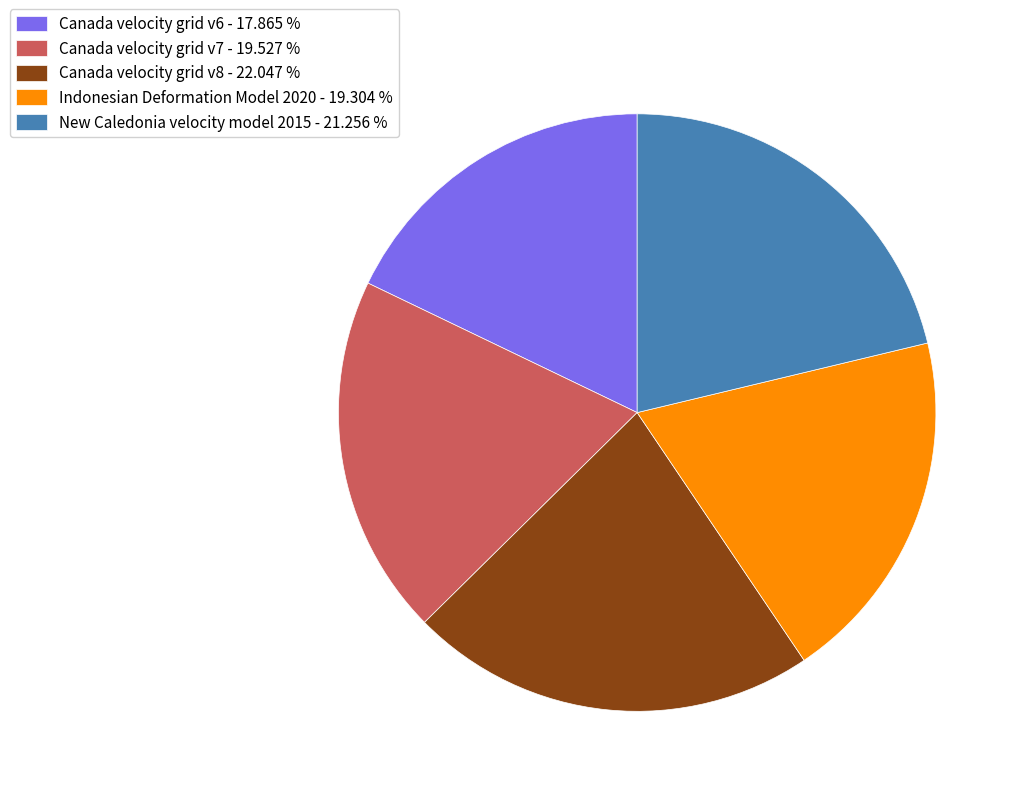

What is the ratio of the value at New Caledonia velocity model 2015 - 21.256 % to the value at Canada velocity grid v8 - 22.047 %?

1.0